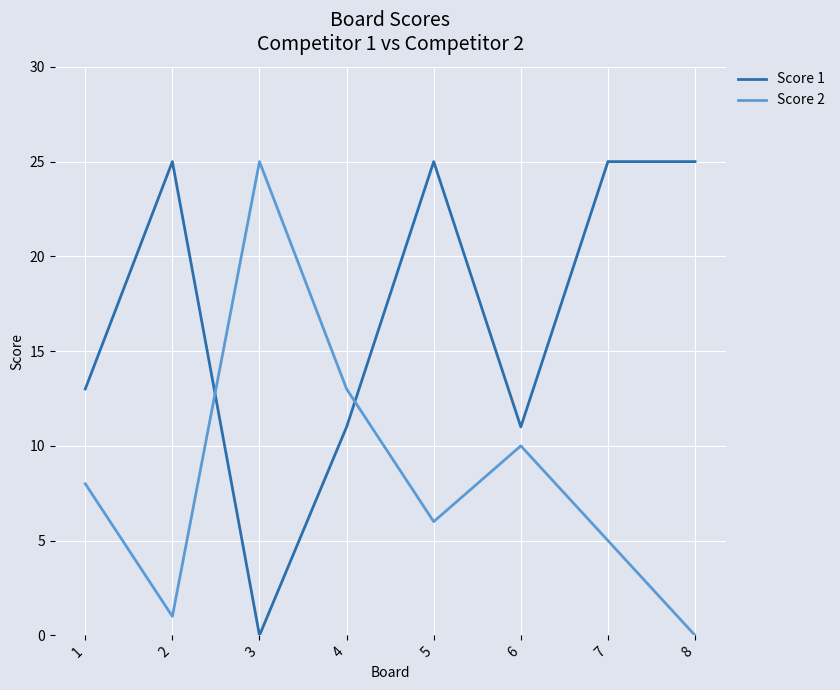

What value does the Score 2 series have at 5, to the nearest 10?

10